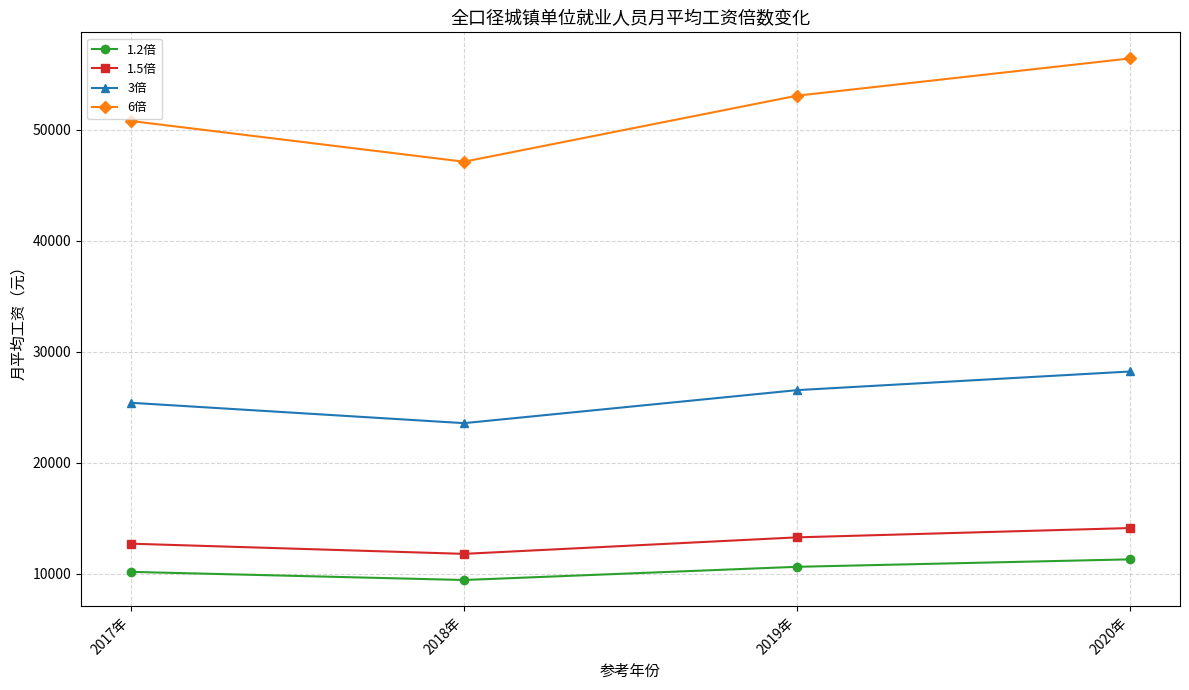

What is the total value across all series at 2018年?

91904.0